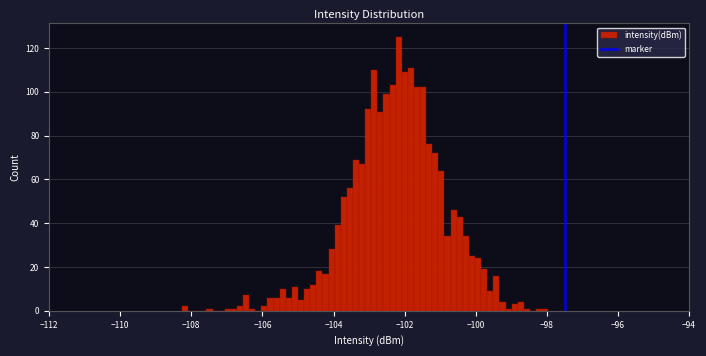

Read against the x-axis, roughly where is the centre of the tallest bar?

-102.2